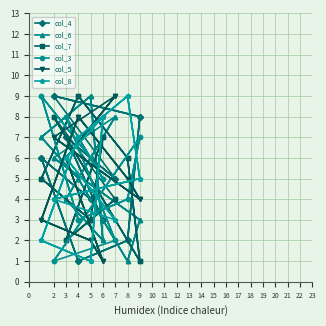

At which label is col_6 closest to 5?

4